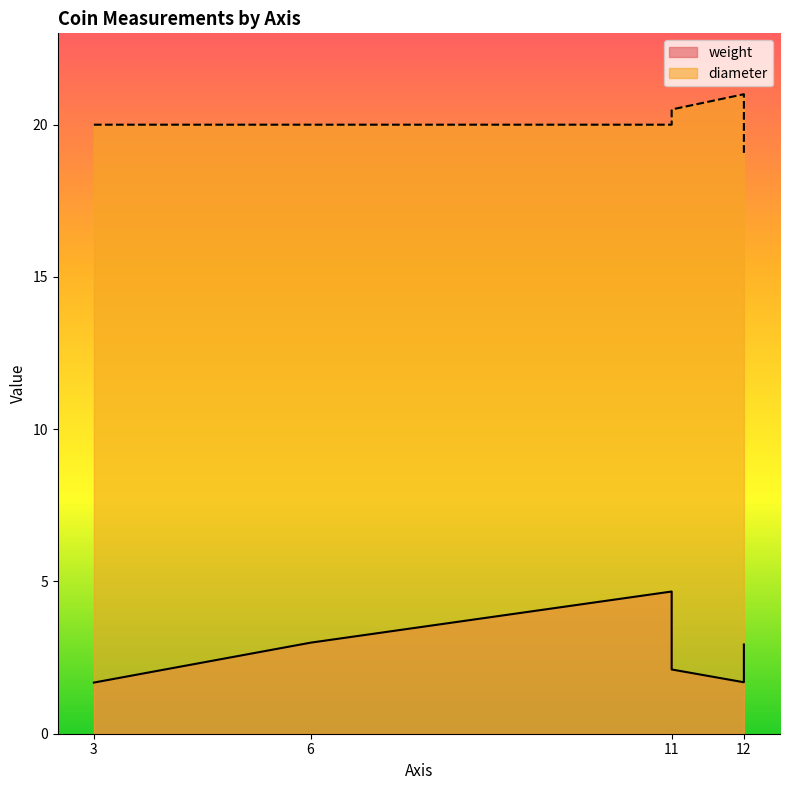

True or false: weight and diameter cross at least once.

False